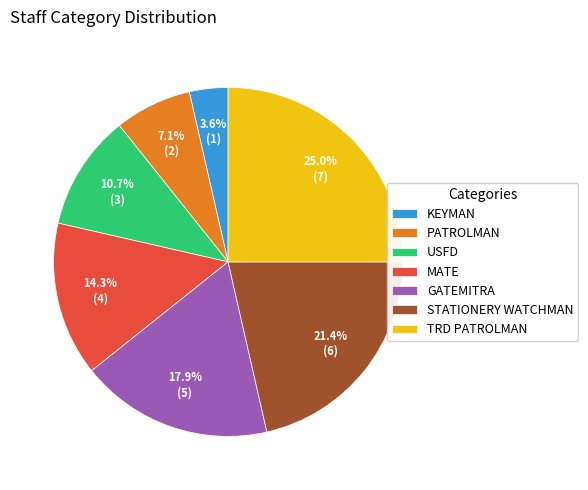

What is the largest slice in the pie chart?

TRD PATROLMAN